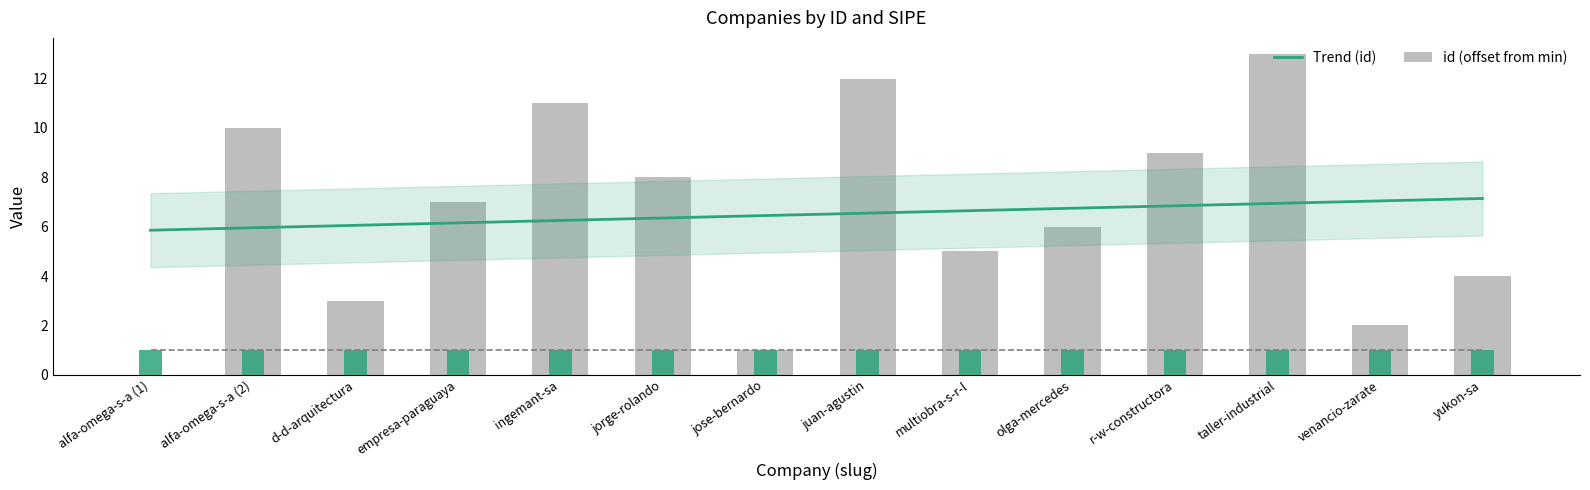

What is the sum of all values?

91